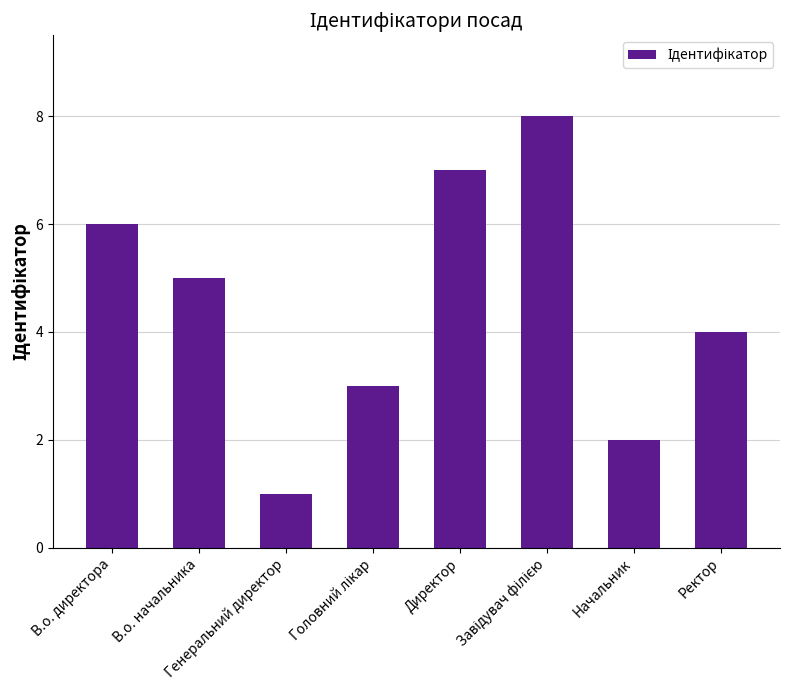

What is the sum of all values?

36